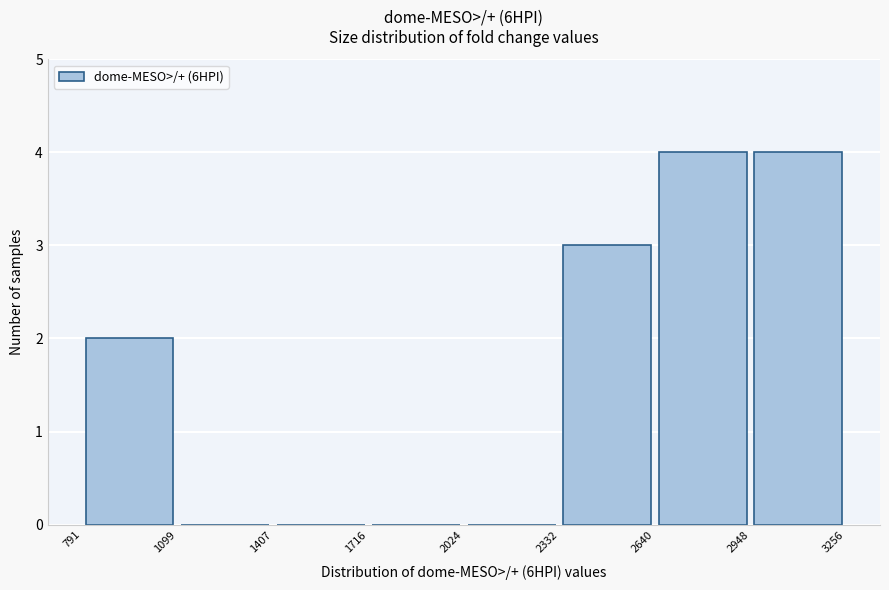

Reading left to right, transcribe this chart: for each bar, give the range it covers on the x-axis and its height. The values are not printed on the chart, so give them approximately, as read against the axis.

791 to 1099: 2
1099 to 1407: 0
1407 to 1716: 0
1716 to 2024: 0
2024 to 2332: 0
2332 to 2640: 3
2640 to 2948: 4
2948 to 3256: 4